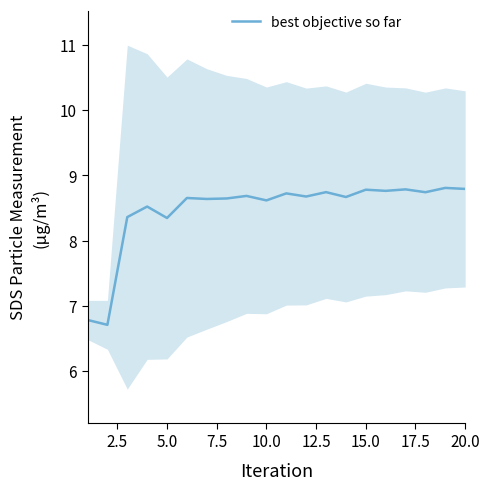

The value of best objective so far at 20.0 is 14.1. True or false?

False